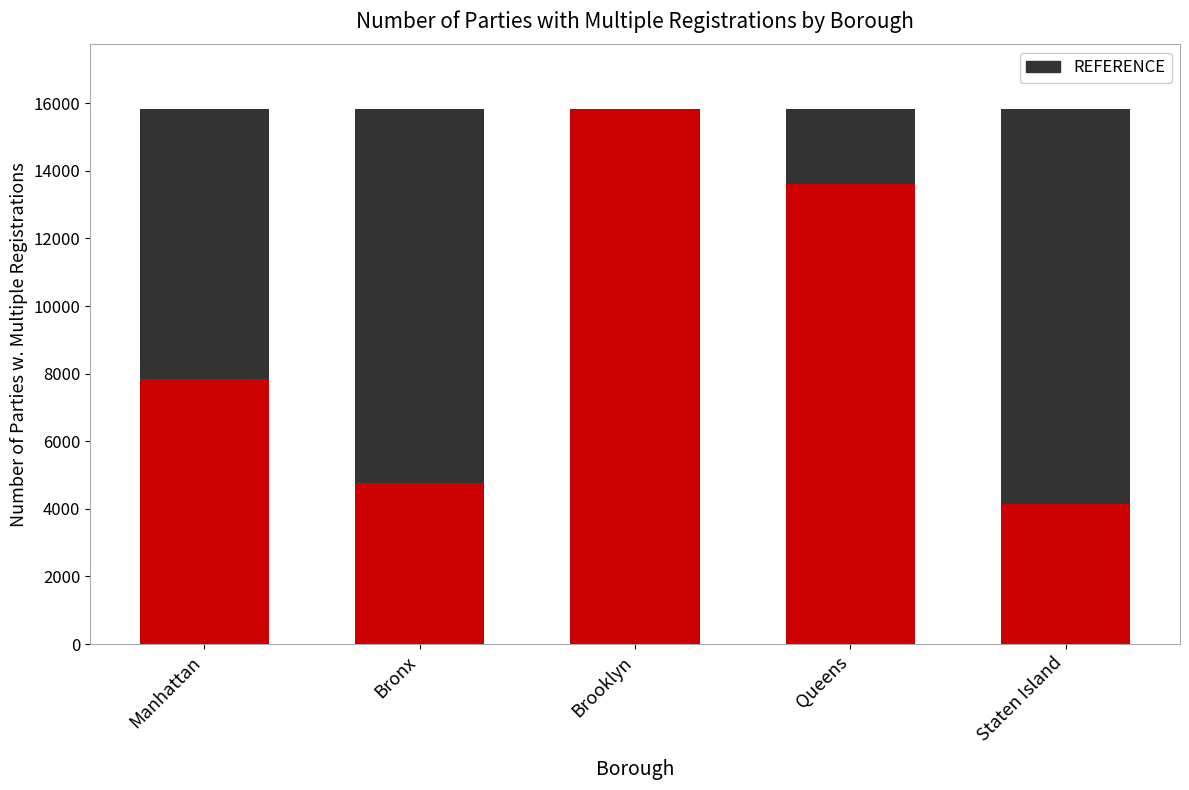

How many values in the Number of Parties w. Multiple Registrations series are below 7855?

2